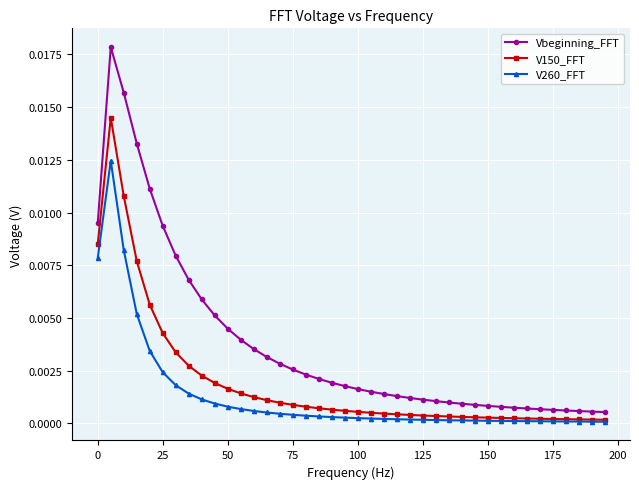

True or false: V150_FFT has more than 0 interior local peaks.

True